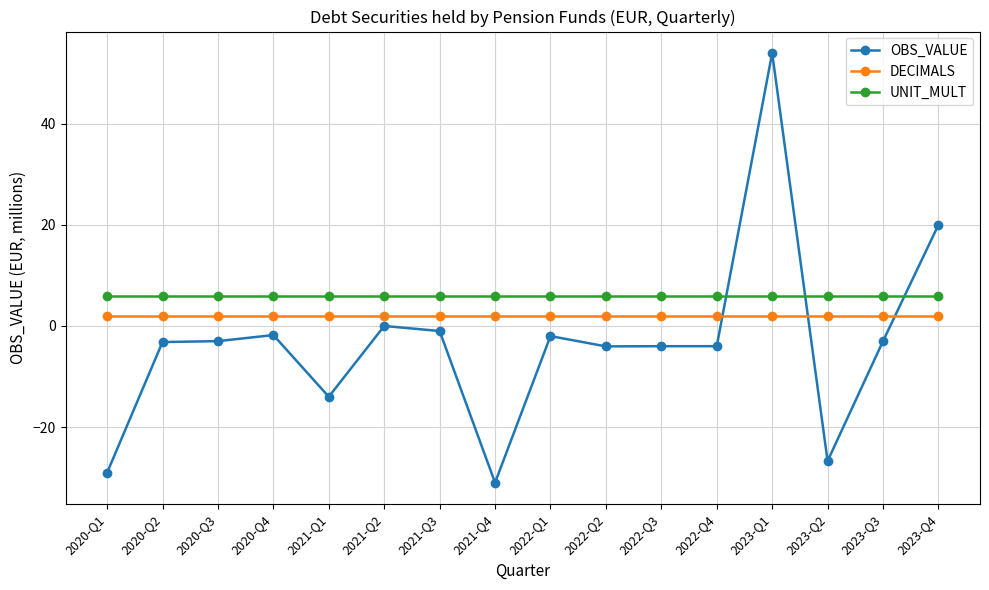

What is the spread (max minus min) of values at 2021-Q1?

20.0